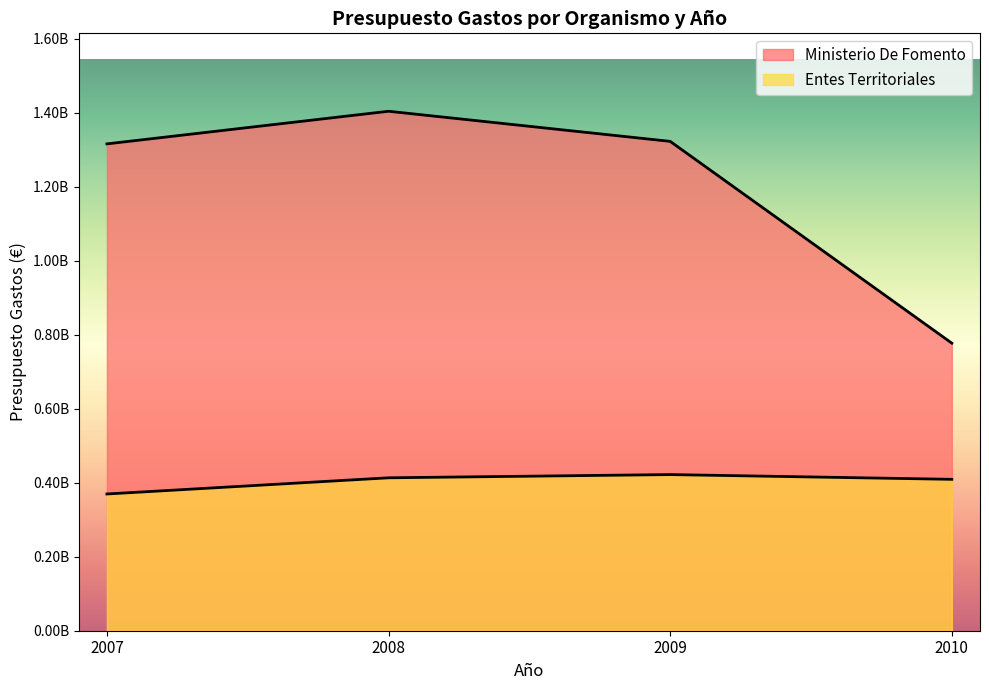

How many lines are shown in the chart?

2